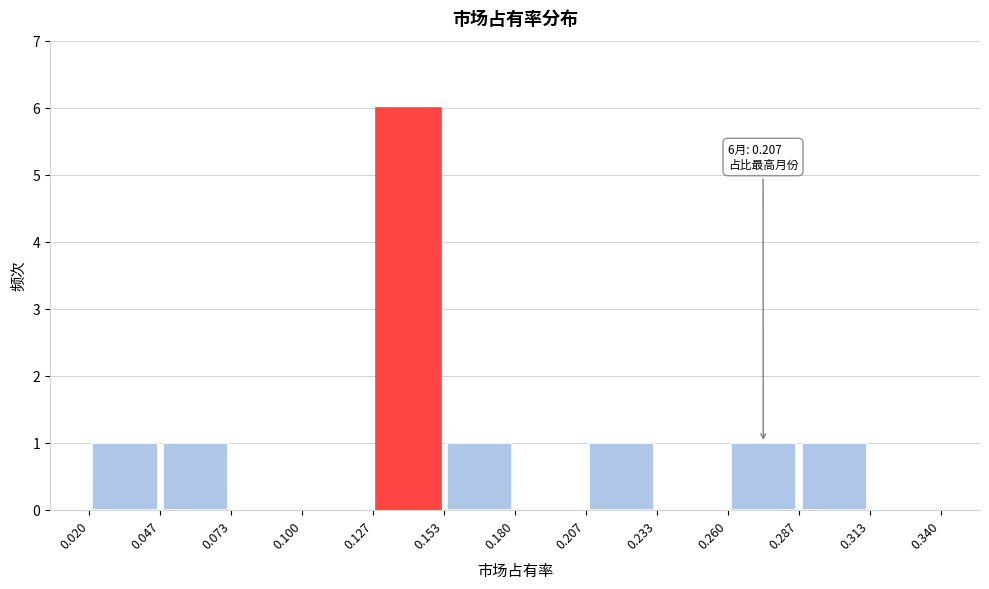

Over which range of the x-axis is the bar tallest?

0.127 to 0.153